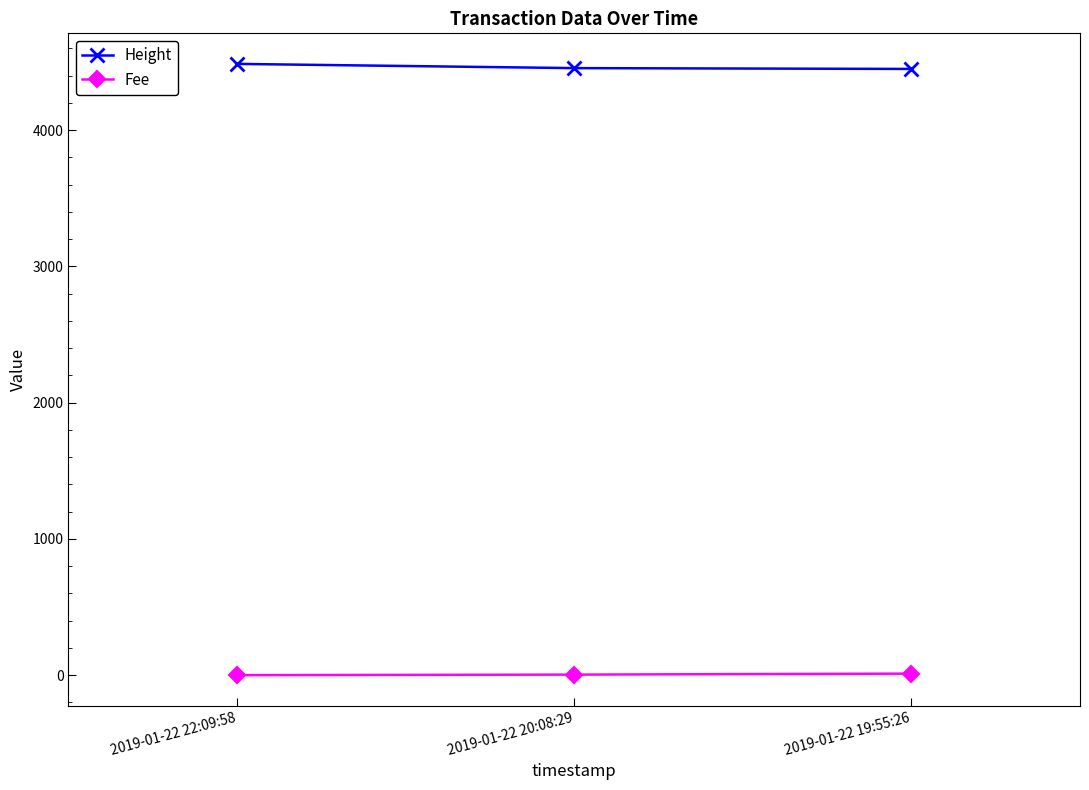

Is this an area chart (filled region under the line)?

No